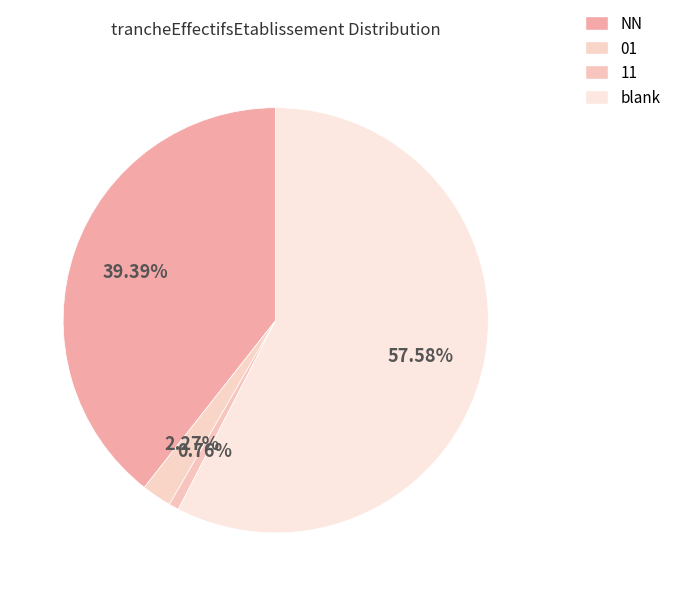

Rank the categories by value from lowest to highest.

11, 01, NN, blank